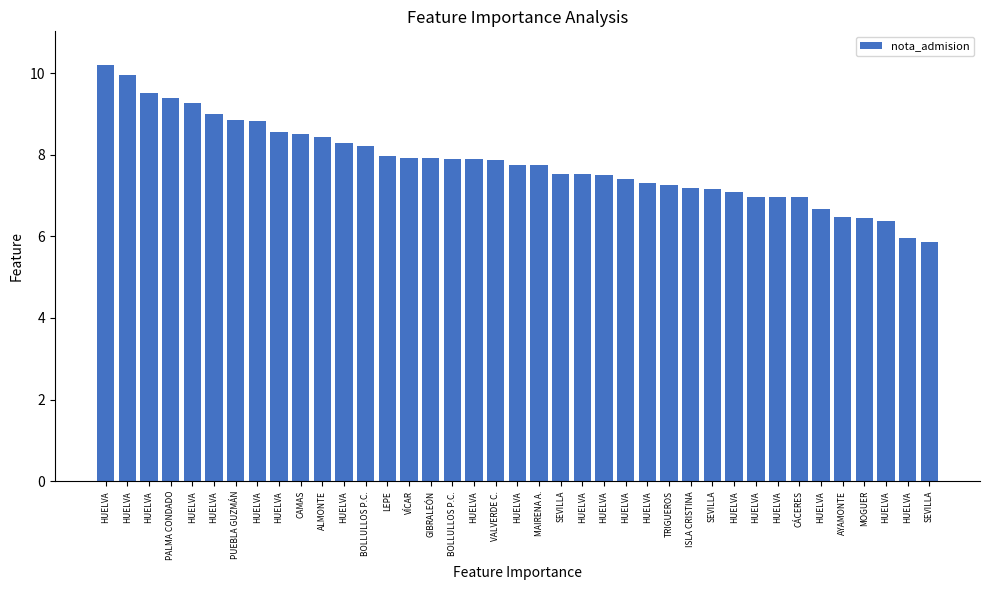

How many distinct data groups are displayed?

1